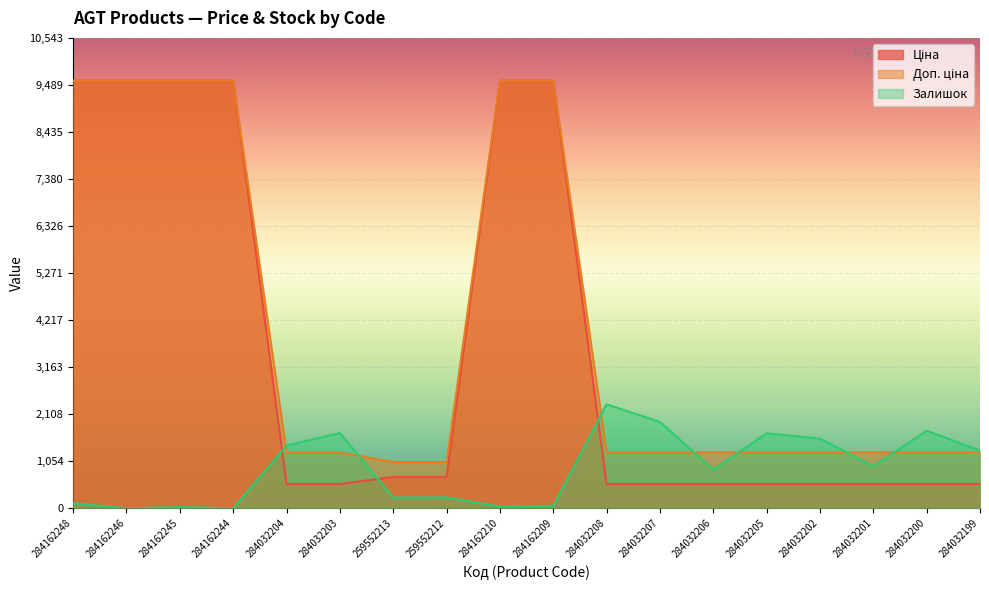

Reading left to right, list all the values displayed in this chart.

Ціна: 284162248=9585.4	284162246=9585.4	284162245=9585.4	284162244=9585.4	284032204=545.0	284032203=545.0	259552213=701.4	259552212=701.4	284162210=9585.4	284162209=9585.4	284032208=545.0	284032207=545.0	284032206=545.0	284032205=545.0	284032202=545.0	284032201=545.0	284032200=545.0	284032199=545.0
Доп. ціна: 284162248=9585.4	284162246=9585.4	284162245=9585.4	284162244=9585.4	284032204=1249.1	284032203=1249.1	259552213=1036.0	259552212=1036.0	284162210=9585.4	284162209=9585.4	284032208=1249.1	284032207=1249.1	284032206=1249.1	284032205=1249.1	284032202=1249.1	284032201=1249.1	284032200=1249.1	284032199=1249.1
Залишок: 284162248=114.0	284162246=0.0	284162245=27.0	284162244=1.0	284032204=1407.0	284032203=1685.0	259552213=242.0	259552212=245.0	284162210=36.0	284162209=54.0	284032208=2329.0	284032207=1936.0	284032206=864.0	284032205=1679.0	284032202=1561.0	284032201=944.0	284032200=1738.0	284032199=1295.0